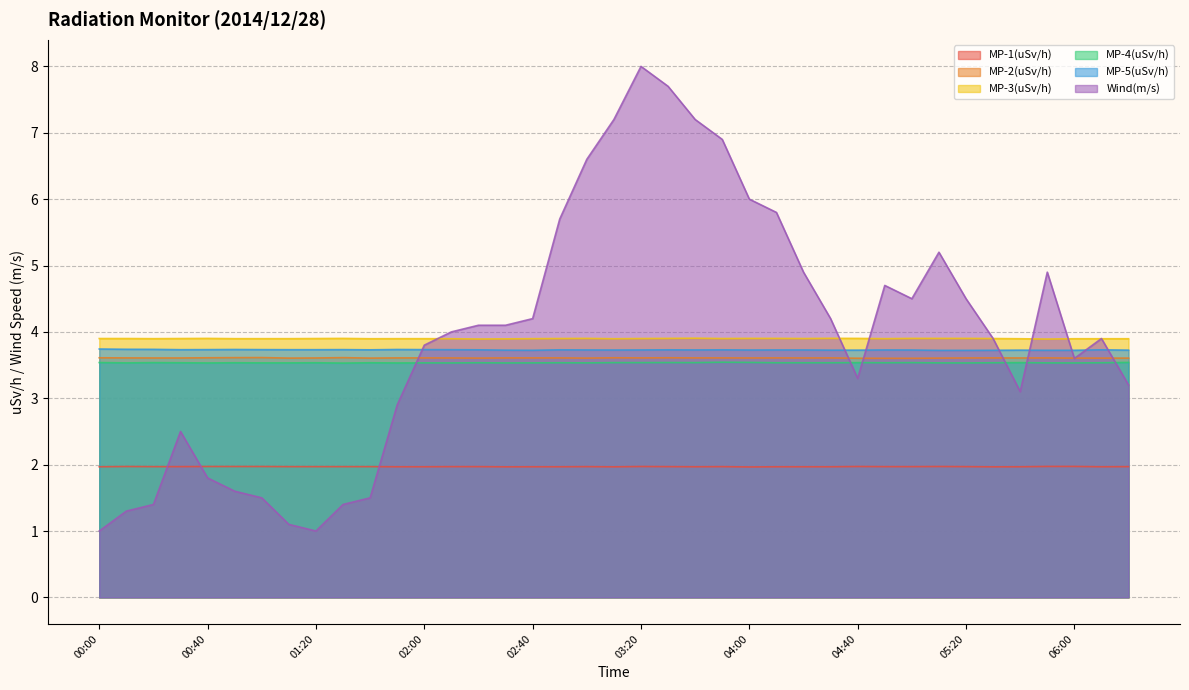

Which series has the widest spread of values?

Wind(m/s)